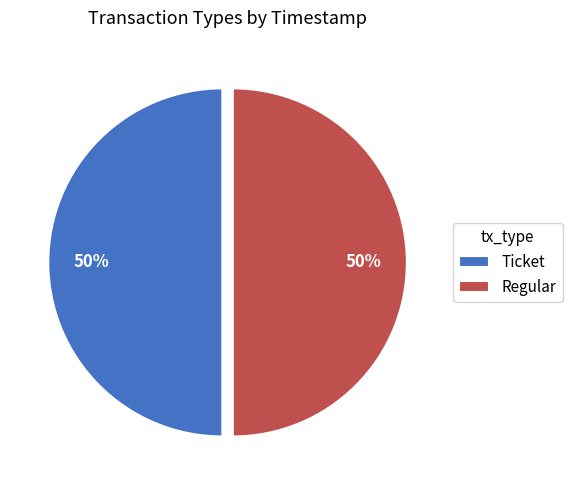

To the nearest percent, what portion does Ticket represent?

50%